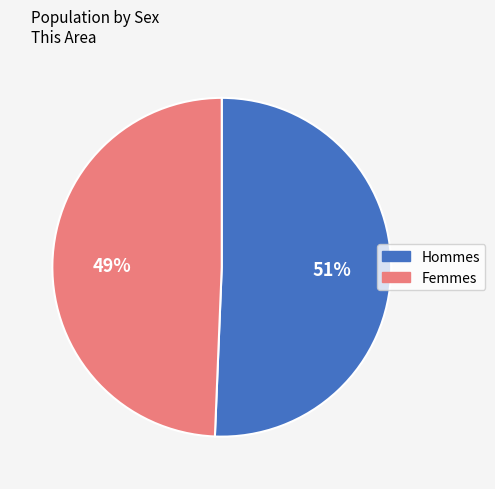

Does any single category account for the majority?

Yes